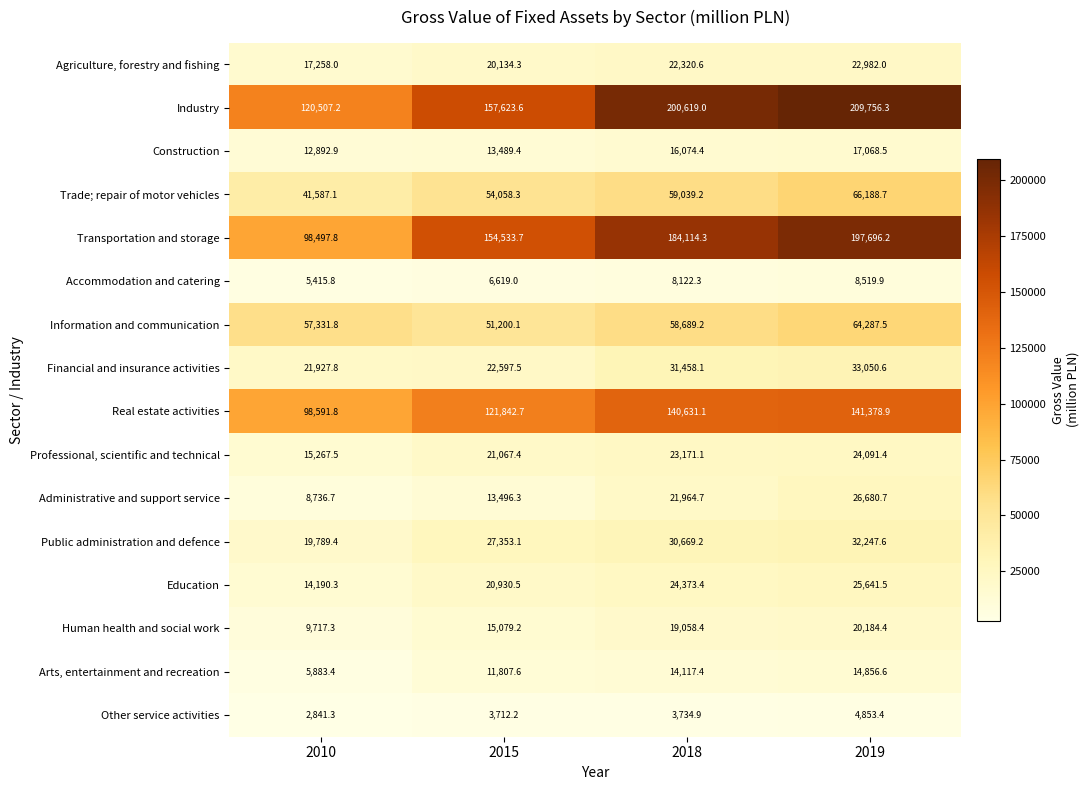

The Education series shows 7933.6 at 2010. True or false?

False